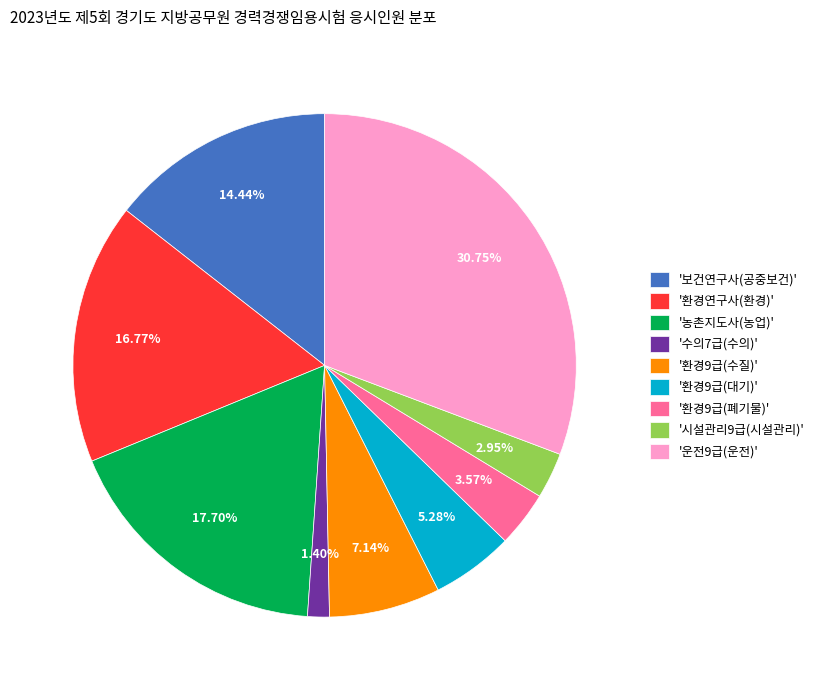

What is the ratio of the value at '보건연구사(공중보건)' to the value at '환경9급(수질)'?

2.0